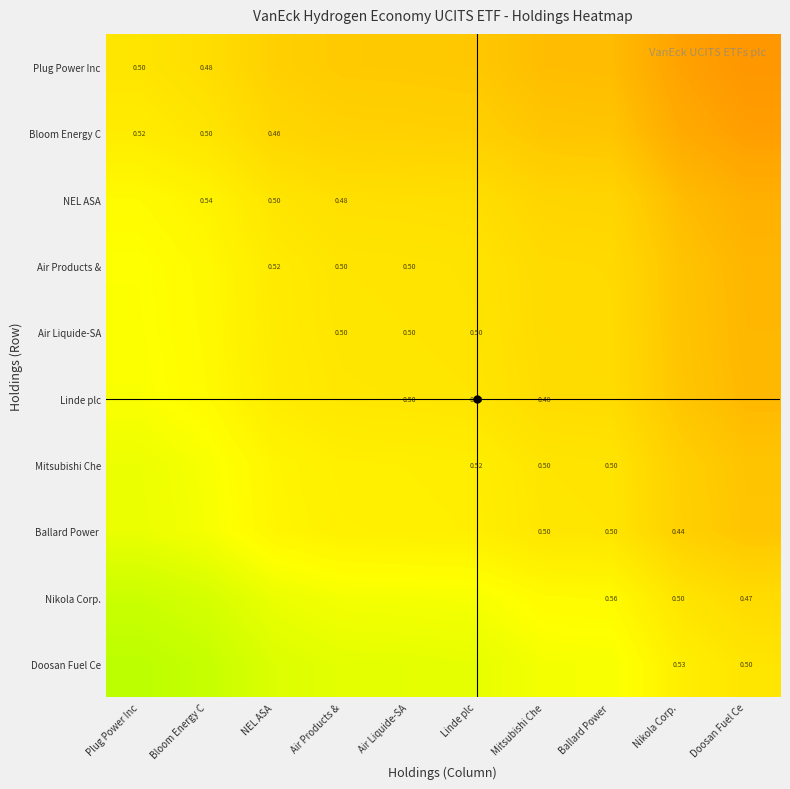

What is the difference between the second highest and second lowest values in the Linde plc series?

0.1